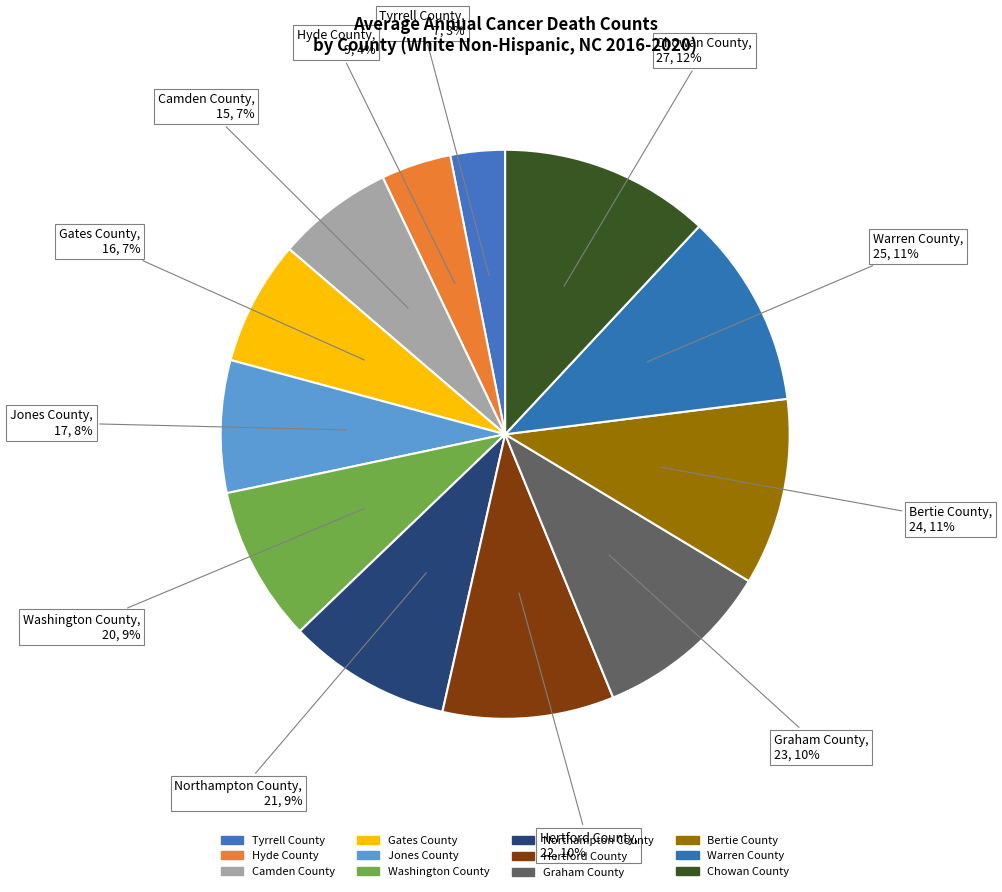

Count the number of slices in the pie.

12